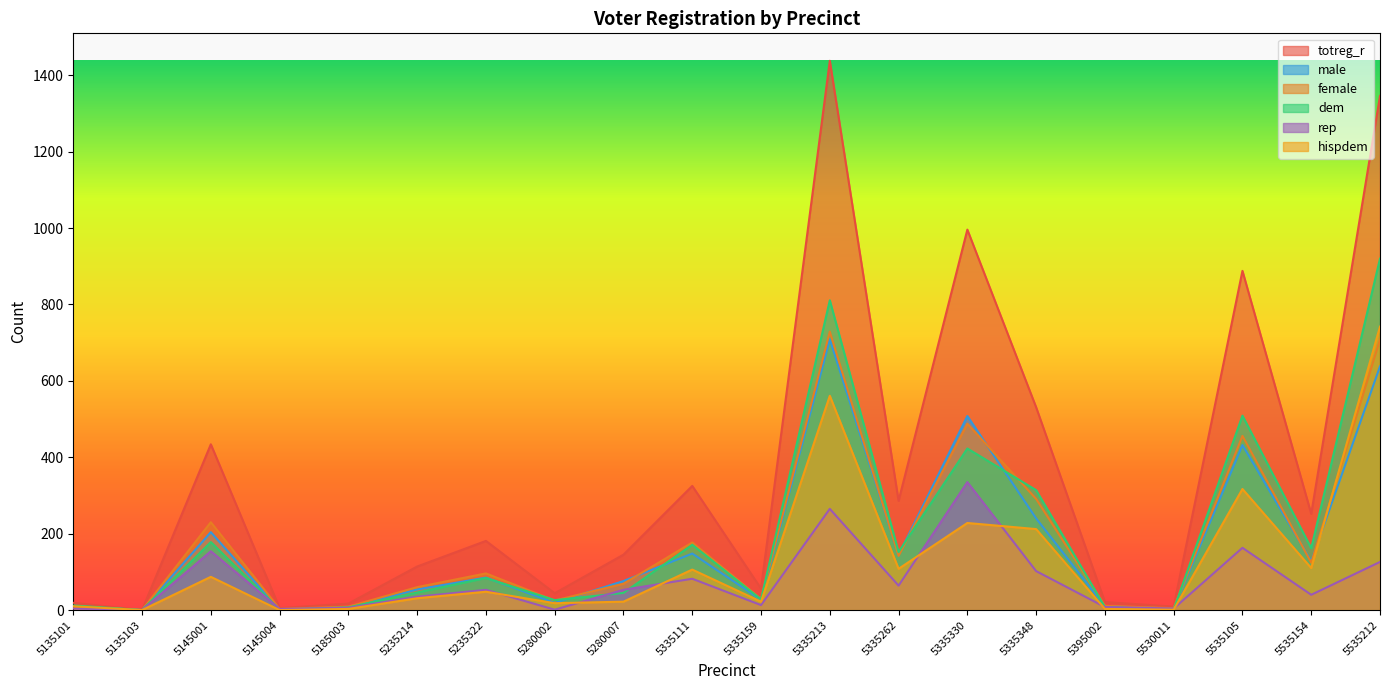

Between 5335159 and 5335213, which series saw the biggest shift?

totreg_r